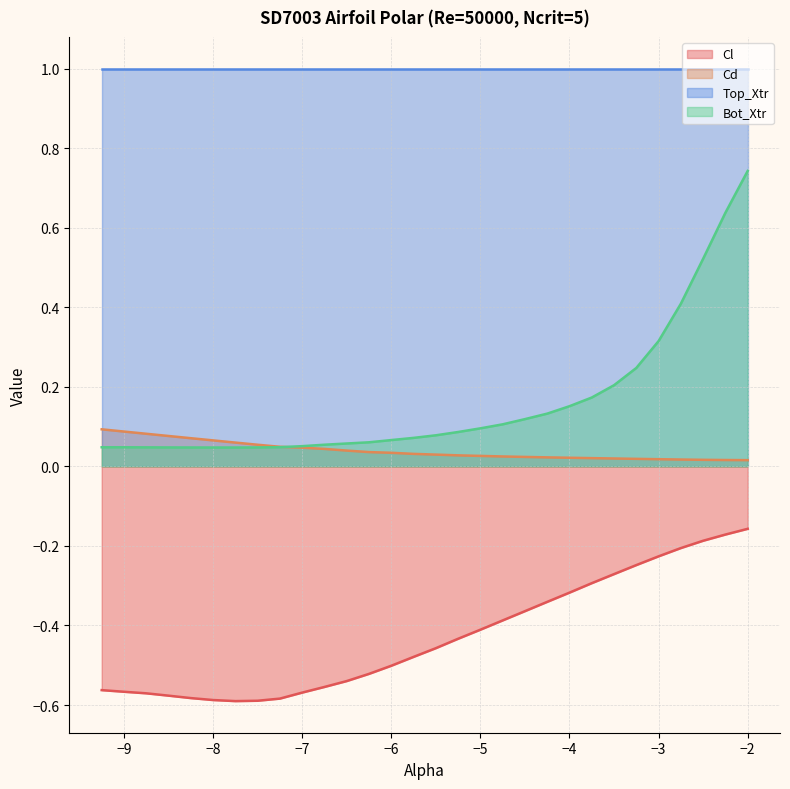

Does the chart have visible grid lines?

Yes